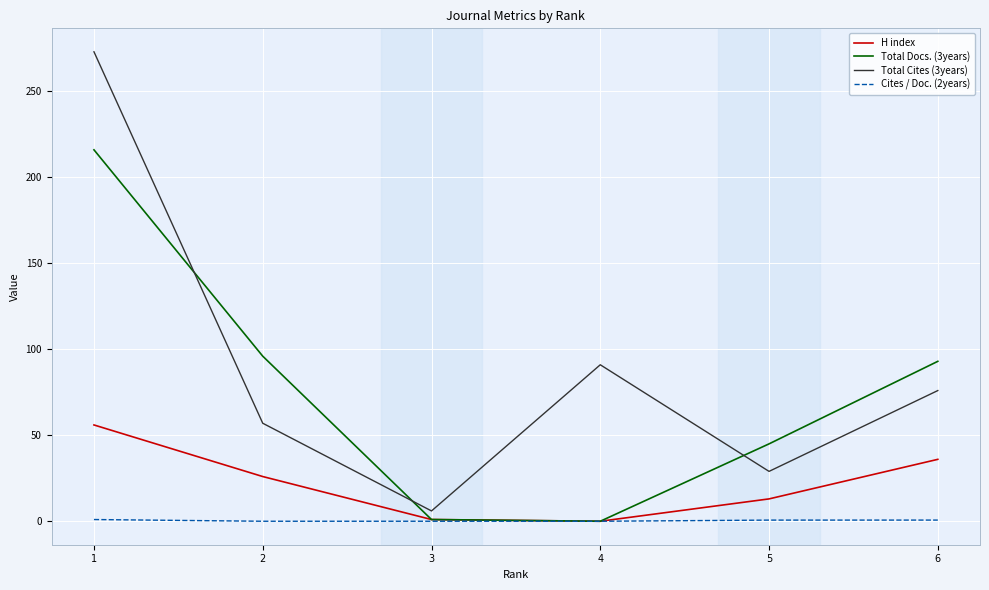

List the series in order of their peak value, highest first.

Total Cites (3years), Total Docs. (3years), H index, Cites / Doc. (2years)